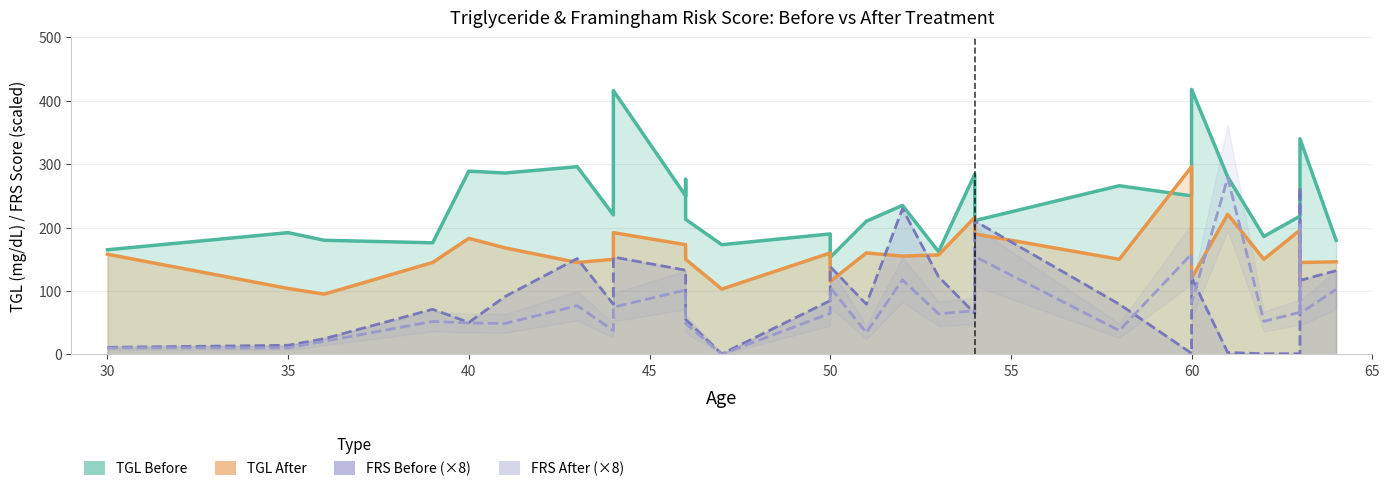

True or false: TGL Before and FRS After (×8) cross at least once.

False